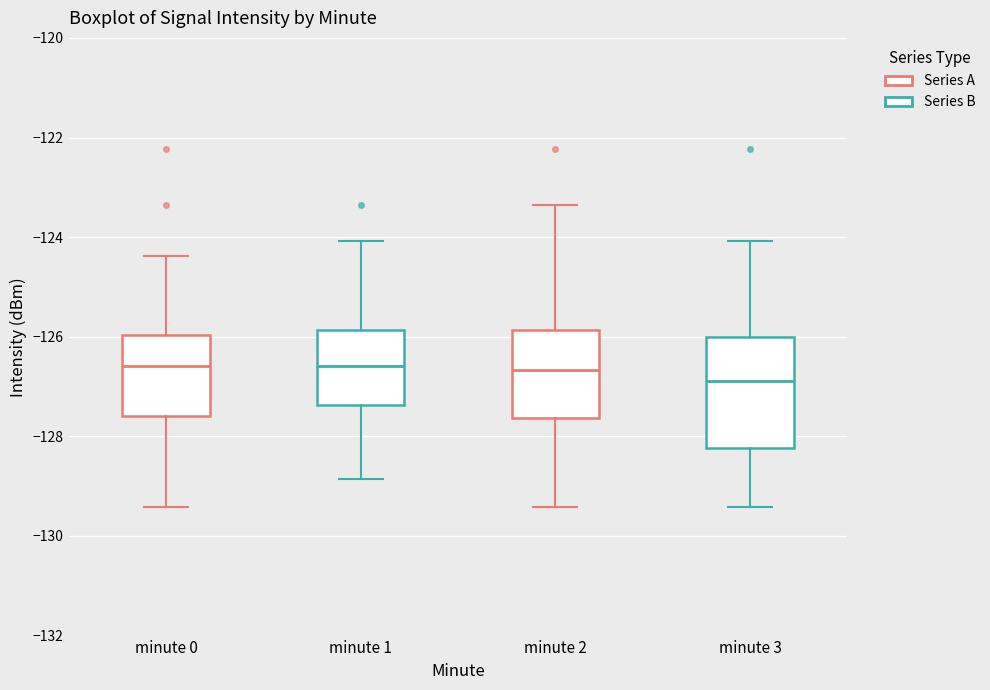

Where does the median line of the box for minute 2 sit on the y-axis? The values are not printed on the chart, so give them approximately, as read against the axis.

-126.6